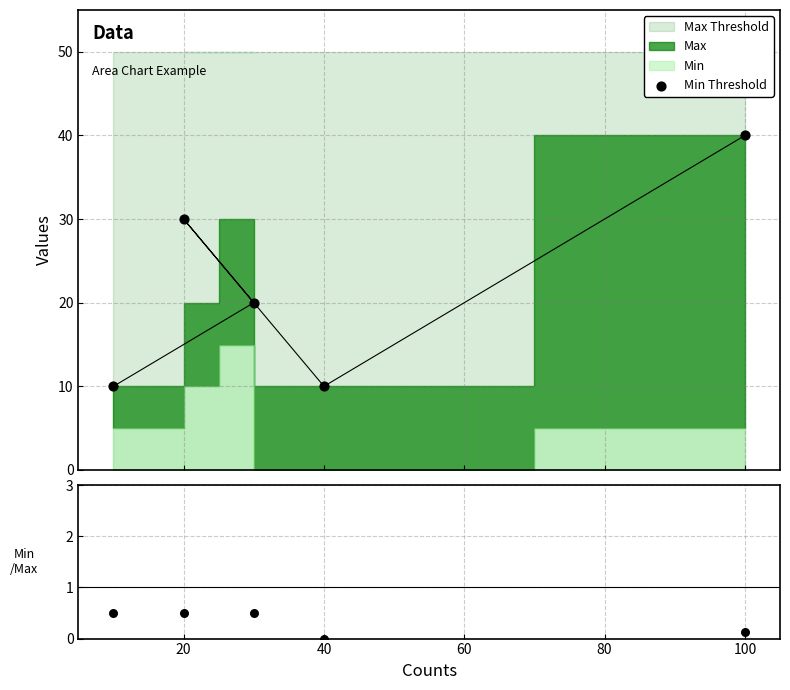

Is the value of Min Threshold at 20 greater than the value of Min/Max ratio at 40?

Yes